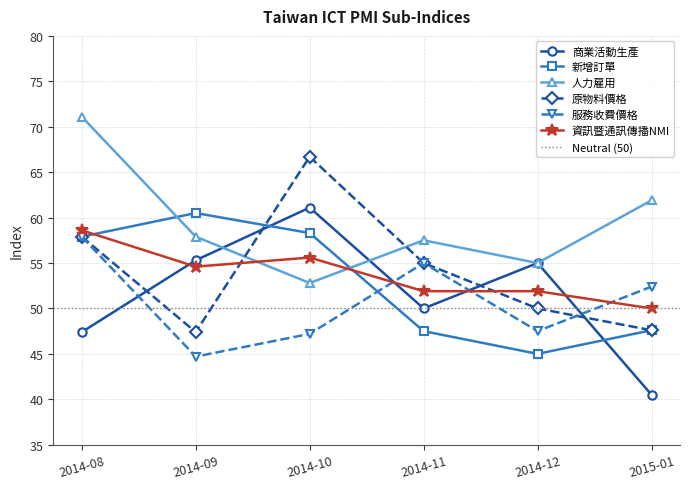

How many lines are shown in the chart?

6